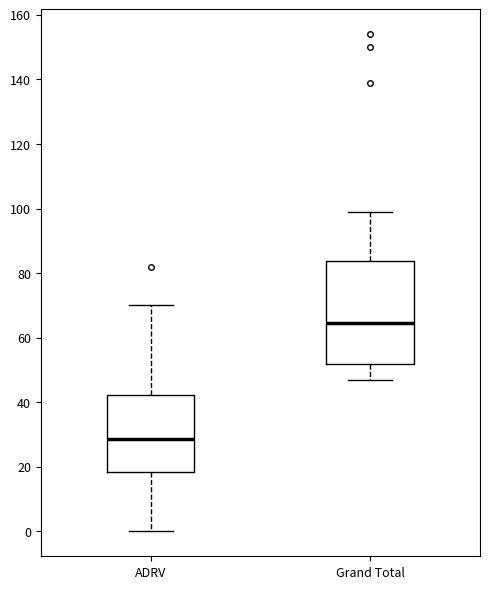

Which box is the tallest, from its lower edge to its upper edge?

Grand Total